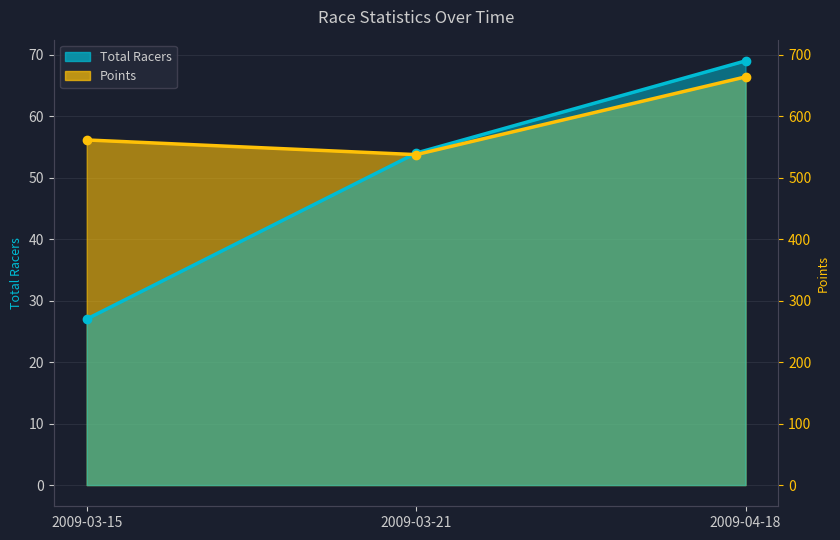

The Total Racers series shows 54.0 at 2009-03-21. True or false?

True